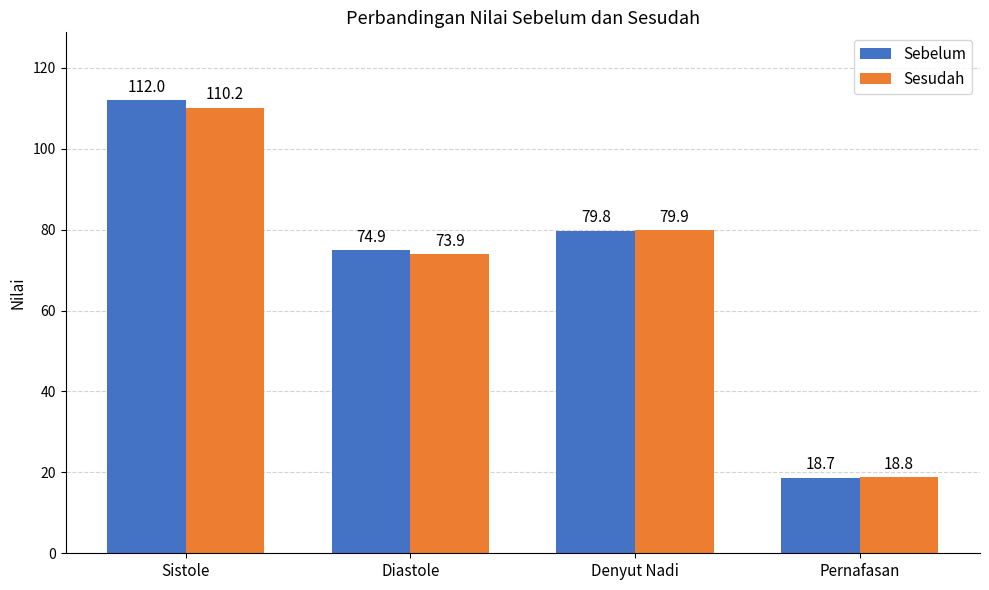

What is the difference between the Sesudah values at Diastole and Pernafasan?

55.1